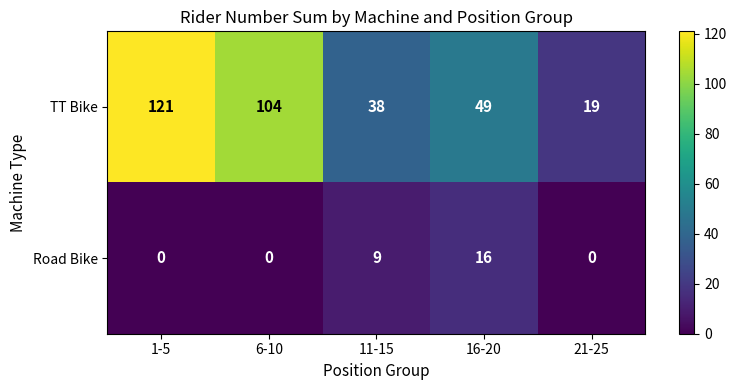

Rank the series by their maximum value, from highest to lowest.

TT Bike, Road Bike